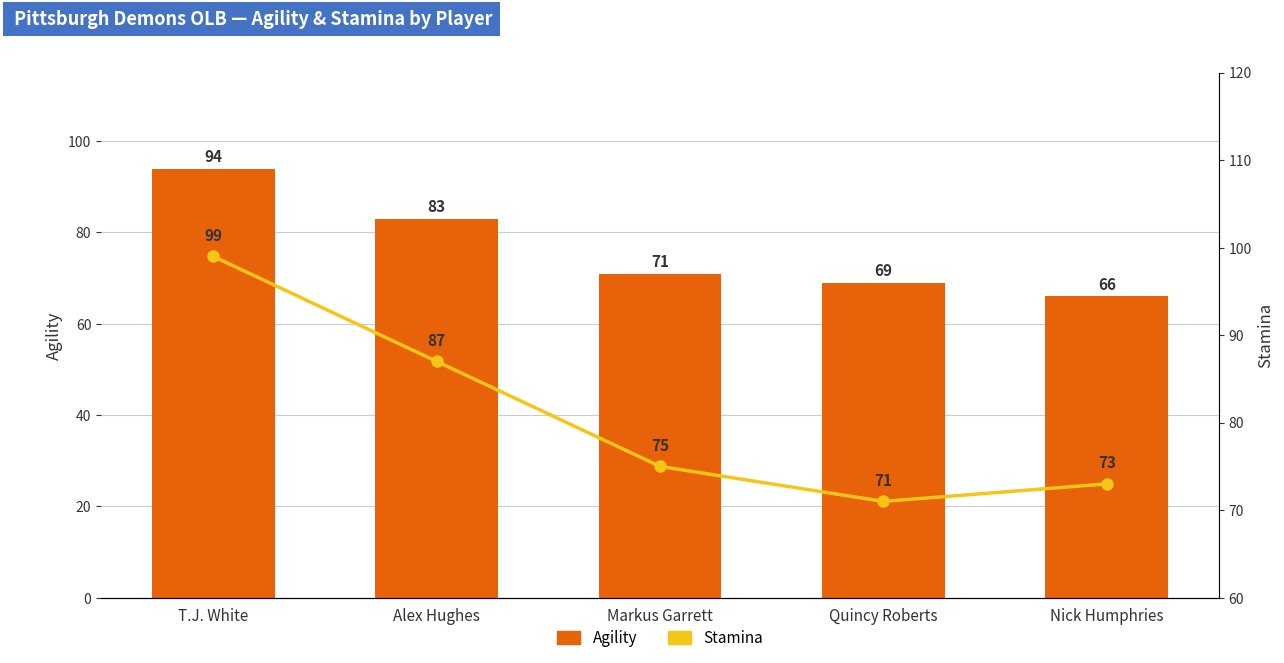

Which series has the largest total across all categories?

Stamina